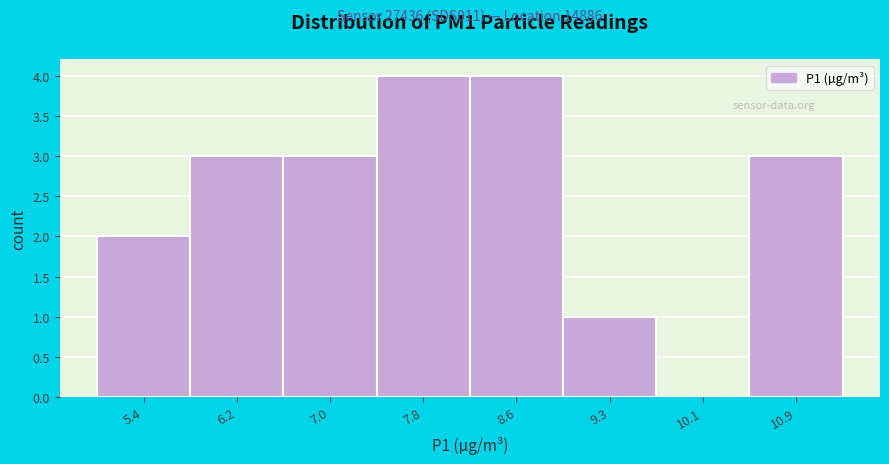

Reading left to right, what are all the values shown in this chart?

5.4=2	6.2=3	7.0=3	7.8=4	8.6=4	9.3=1	10.1=0	10.9=3